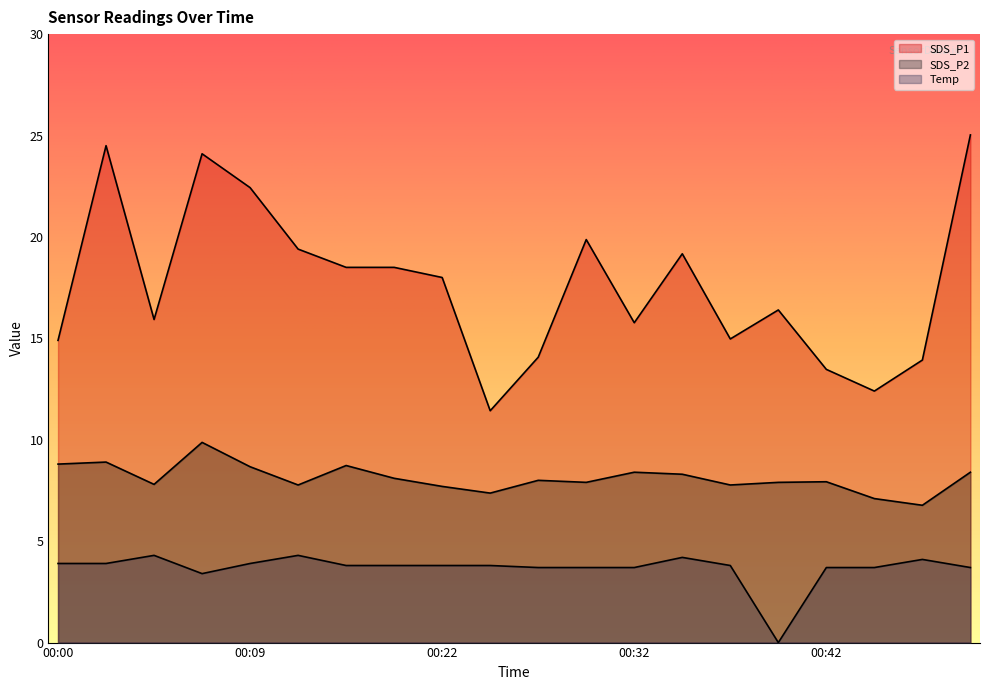

Which has a higher value, 00:00 or 00:44?

00:00